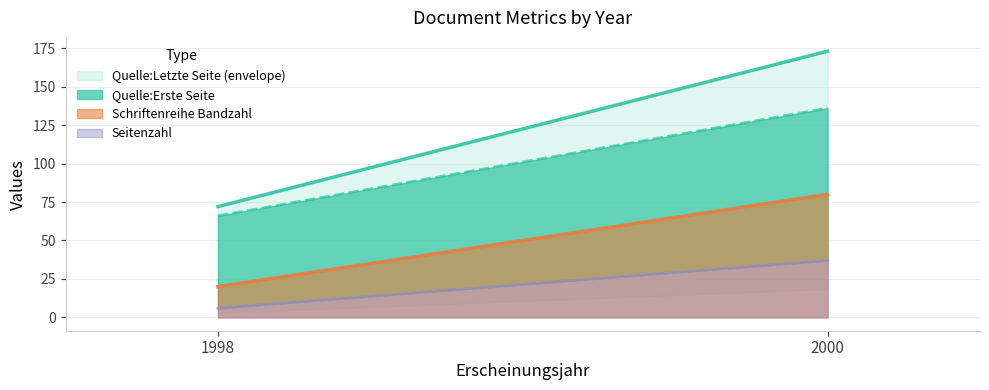

How many lines are shown in the chart?

4